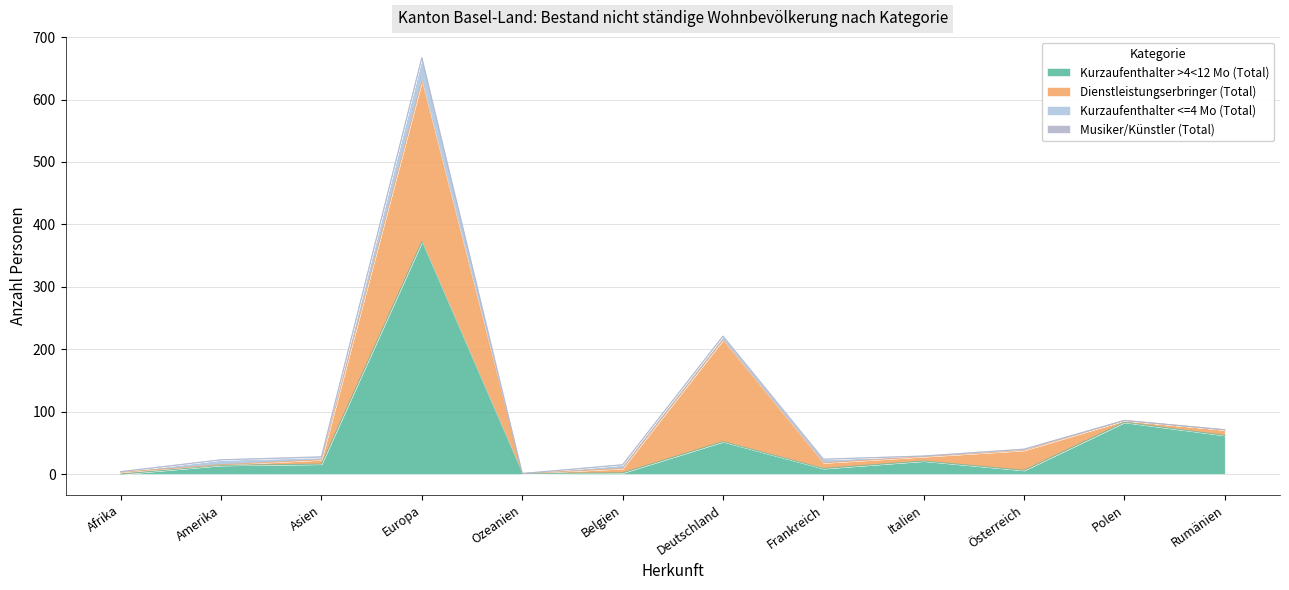

Does the chart have visible grid lines?

Yes